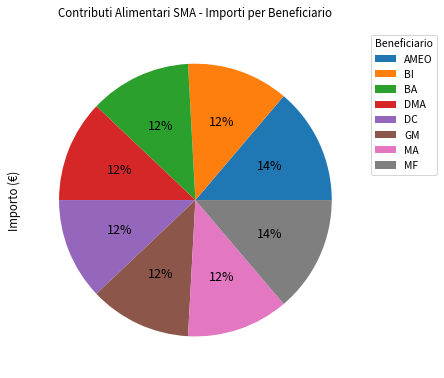

What is the ratio of the value at GM to the value at BA?

1.0